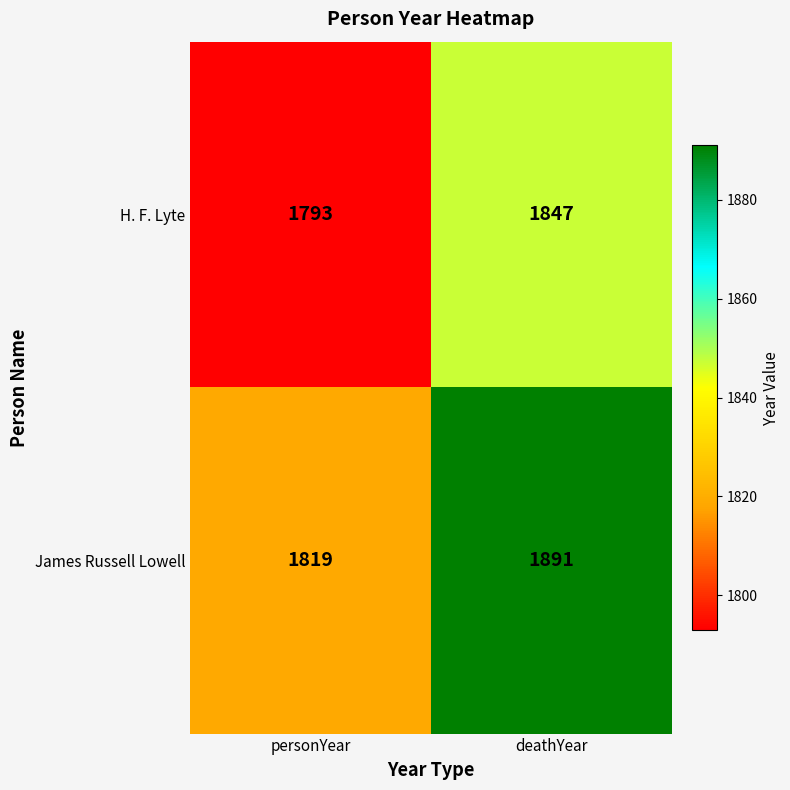

Rank the series at personYear from lowest to highest value.

H. F. Lyte, James Russell Lowell